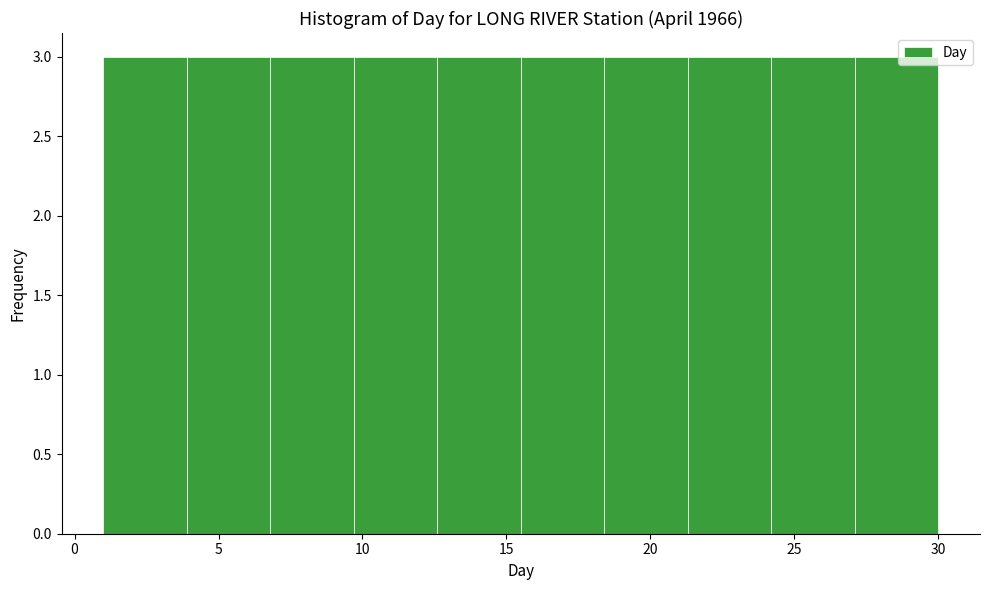

How tall is the bar that spans 27.1 to 30.0 on the x-axis? Neither the bar edges nor the heights are printed on the chart, so give them approximately, as read against the axes.

3